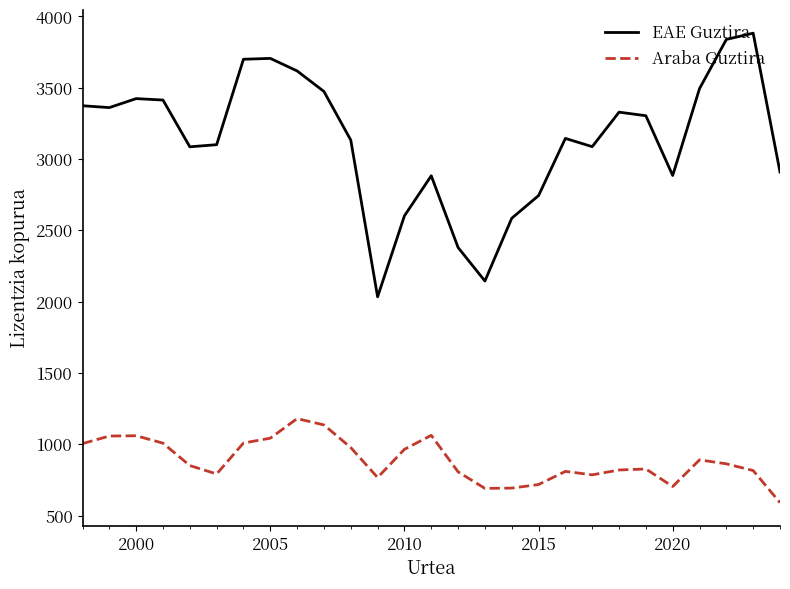

What is the minimum value for EAE Guztira?

2034